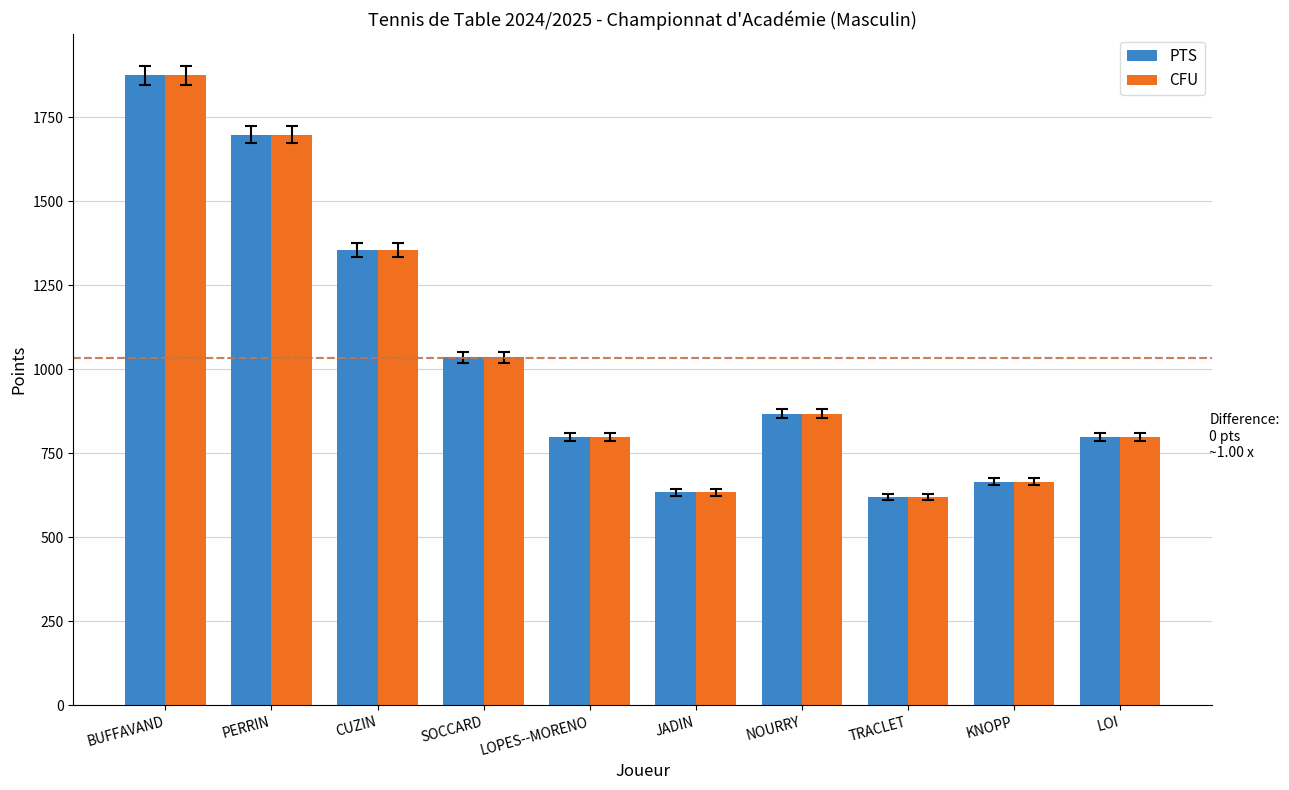

What is the sum of all PTS values?

10351